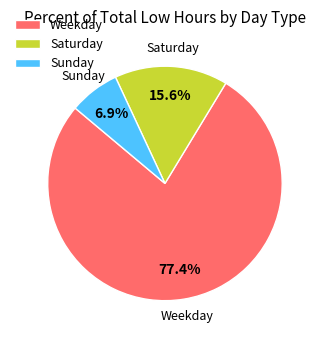

Count the number of slices in the pie.

3